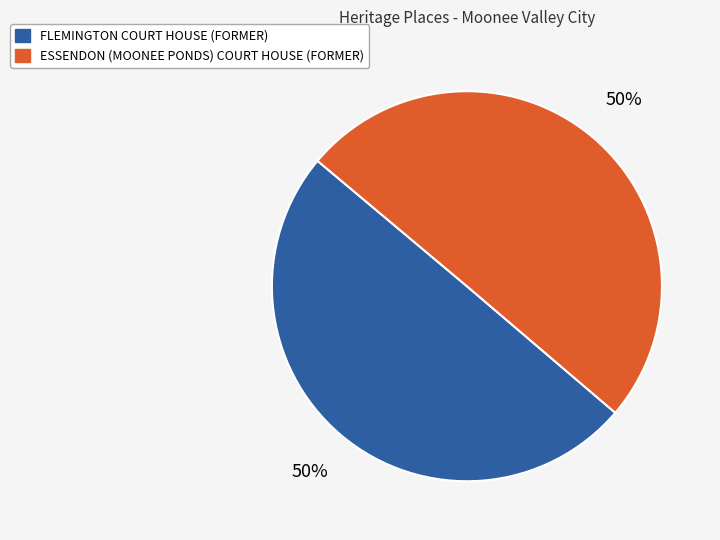

Is it true that FLEMINGTON COURT HOUSE (FORMER) is 50% of the pie?

True